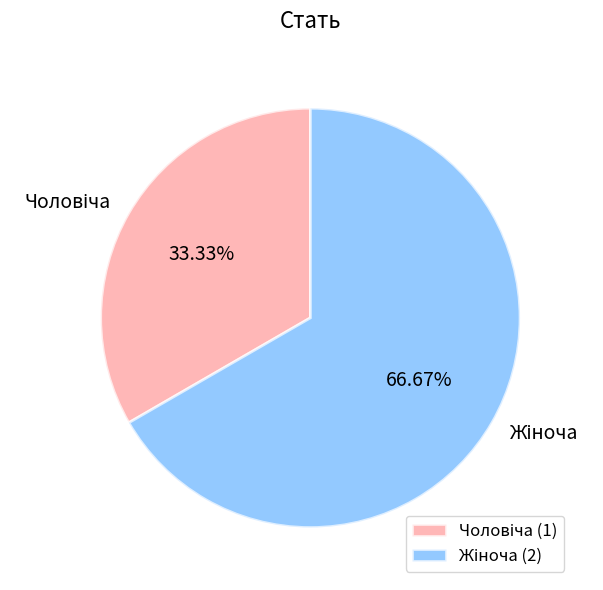

Does any single category account for the majority?

Yes